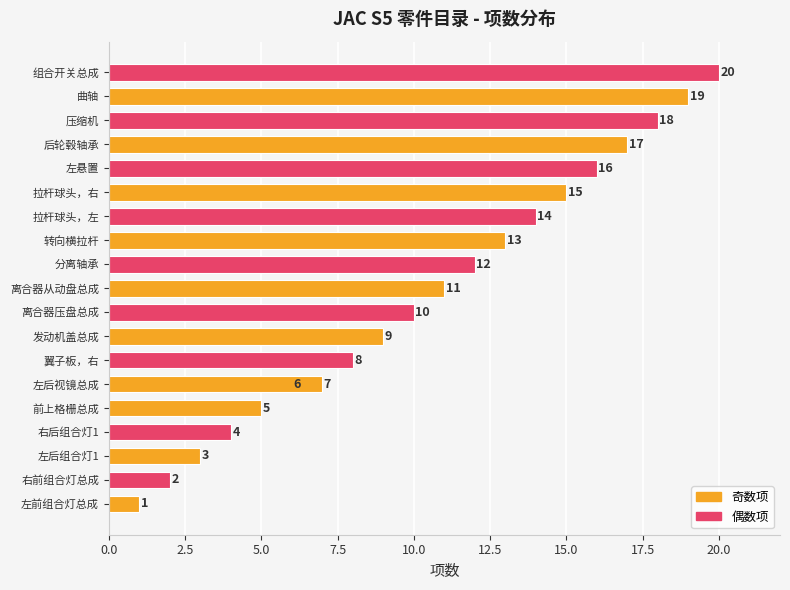

Does the chart contain any negative values?

No